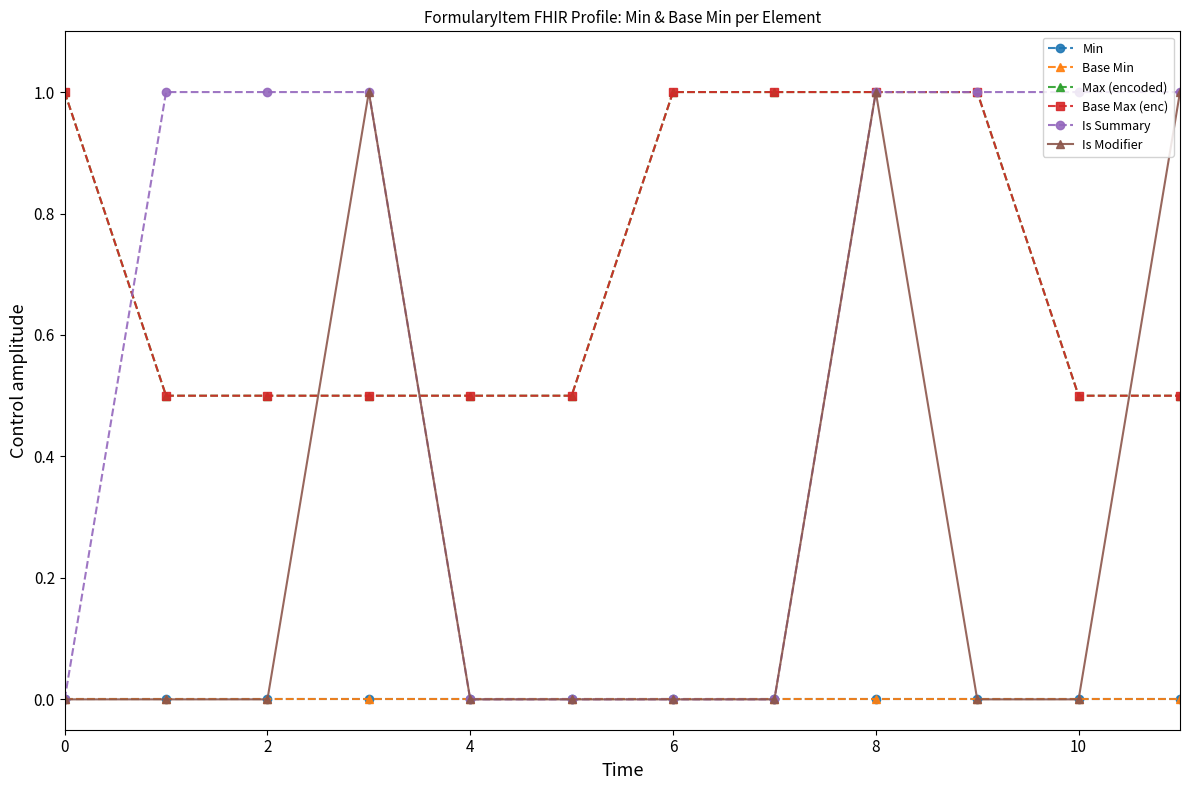

True or false: Base Min and Is Summary cross at least once.

False